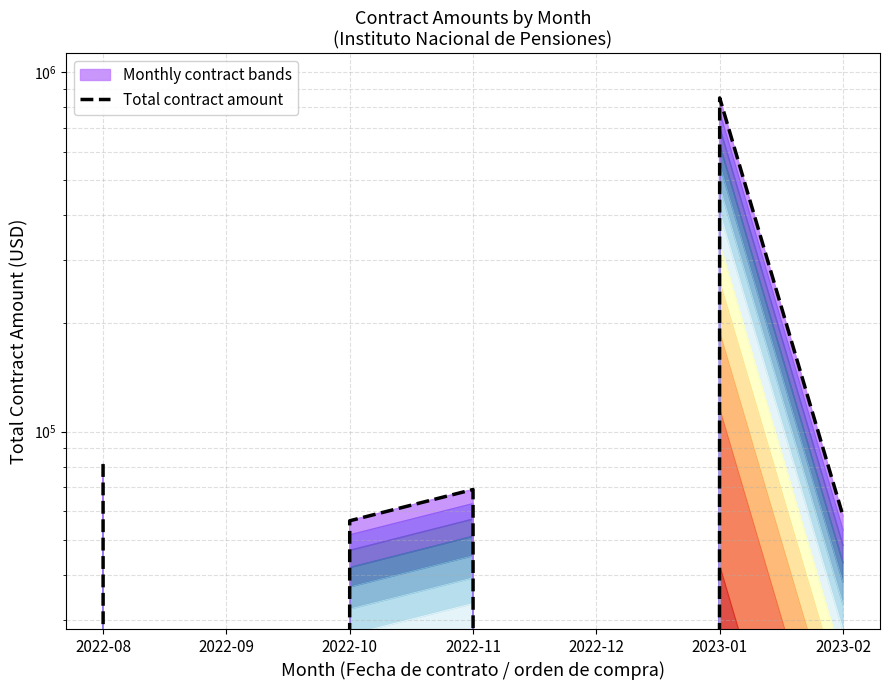

List the labels in order of value, smallest first.

2022-09, 2022-12, 2022-10, 2023-02, 2022-11, 2022-08, 2023-01